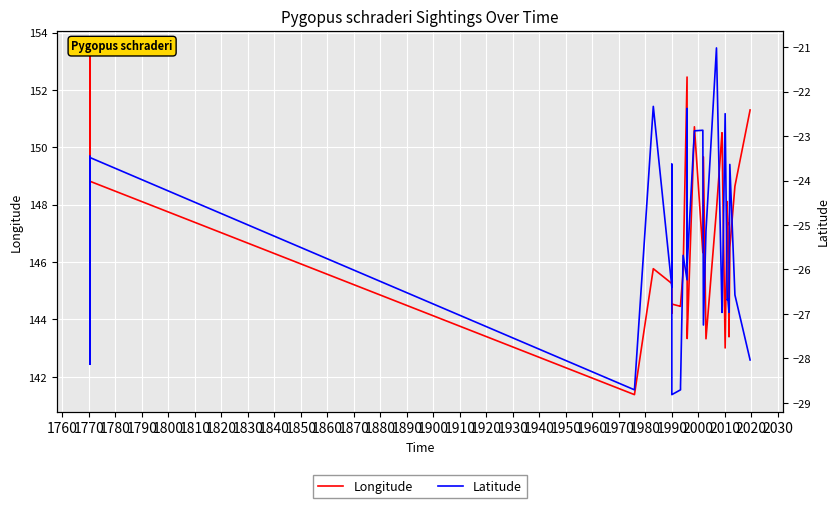

What is the lowest value of the Latitude series?

-28.8